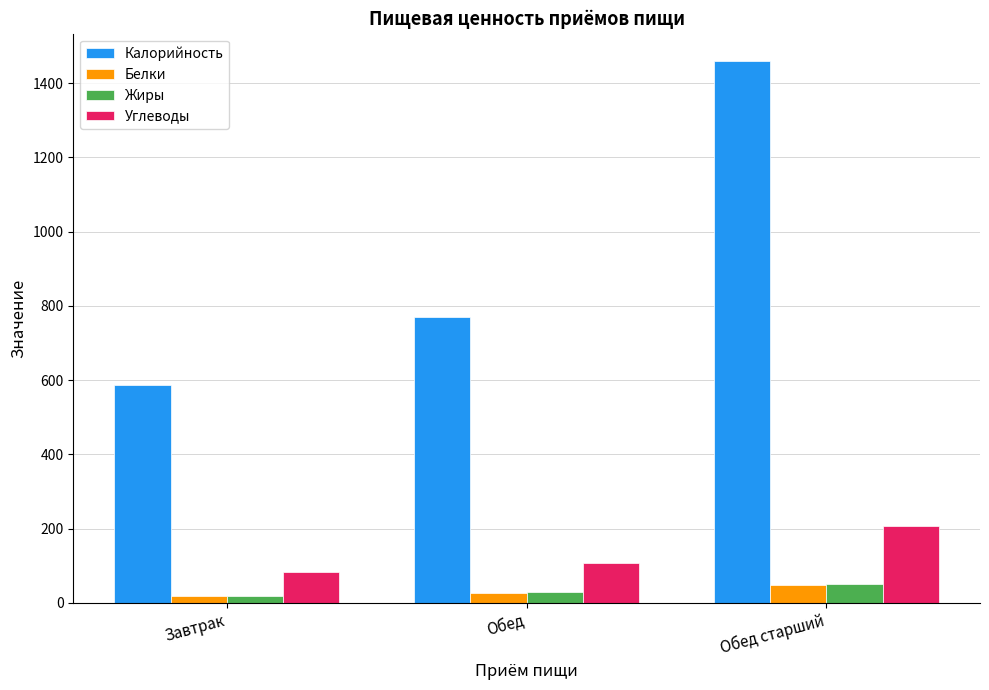

What is the average value of the Жиры series?

33.5